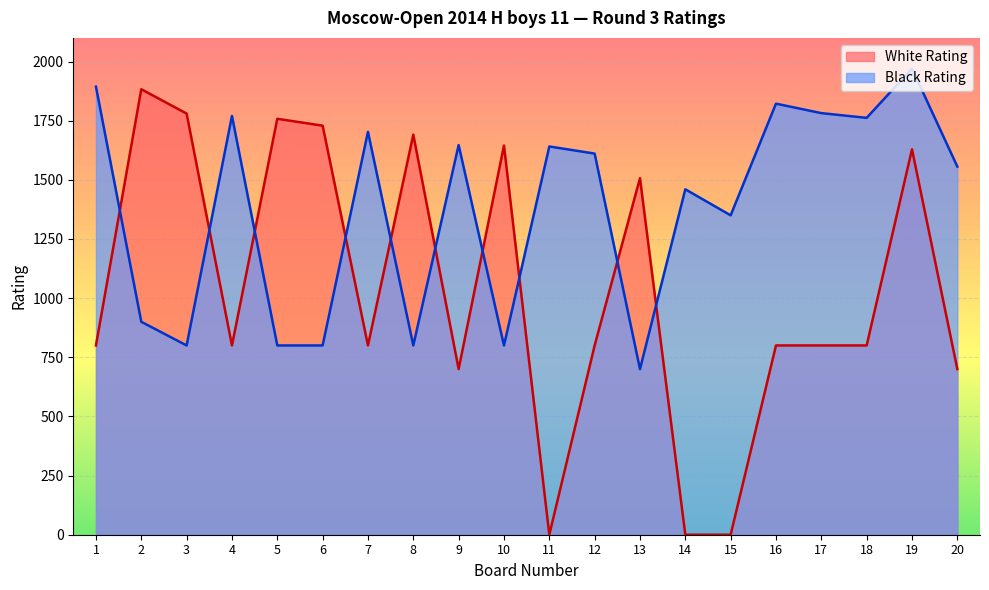

Which series has the largest range (max minus min)?

White Rating